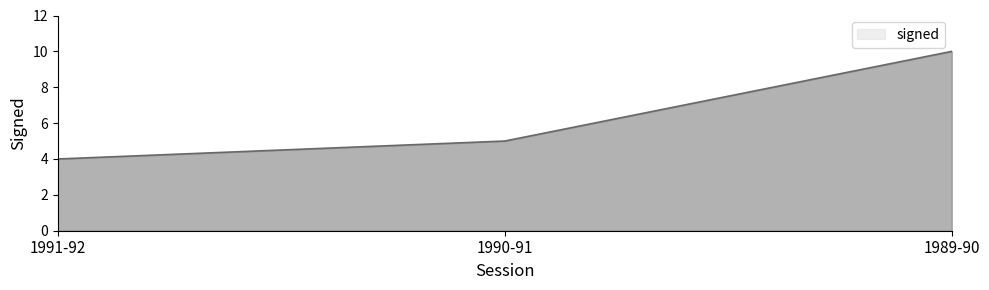

Reading right to left, extract all data points from this chart.

10	5	4